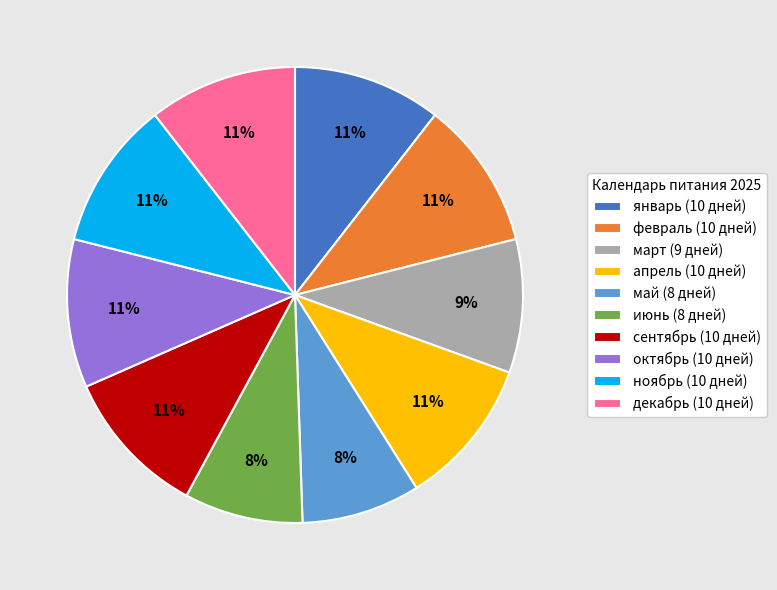

To the nearest percent, what is the average slice percentage?

10%